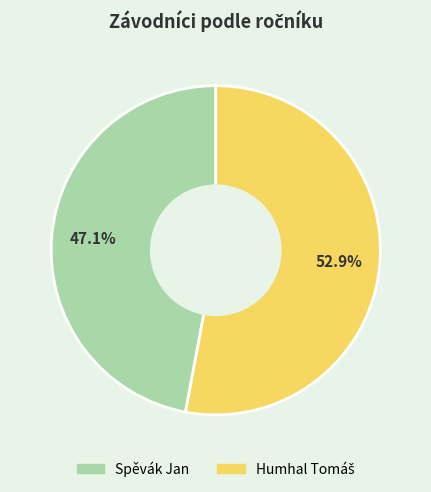

What is the smallest slice in the pie chart?

Spěvák Jan